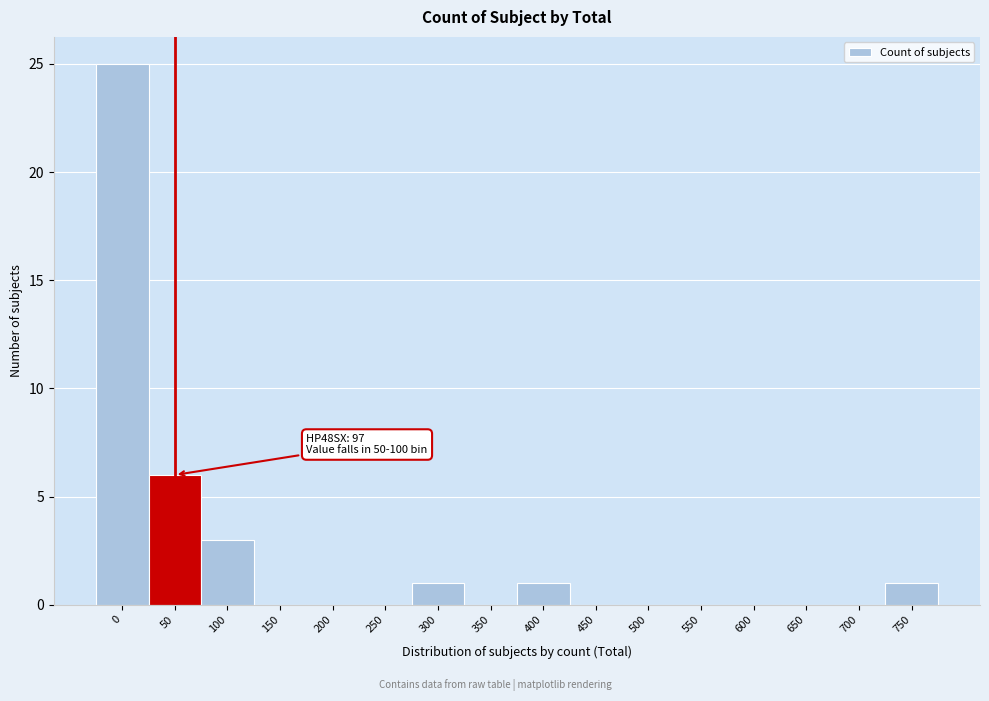

Reading left to right, list all the values displayed in this chart.

0=25	50=6	100=3	150=0	200=0	250=0	300=1	350=0	400=1	450=0	500=0	550=0	600=0	650=0	700=0	750=1